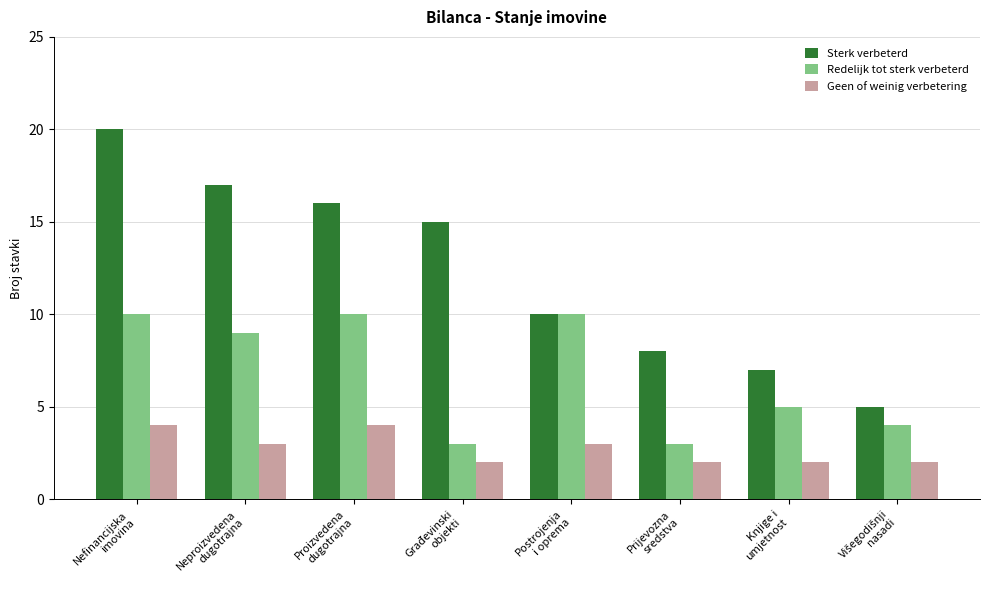

Which series has the widest spread of values?

Sterk verbeterd